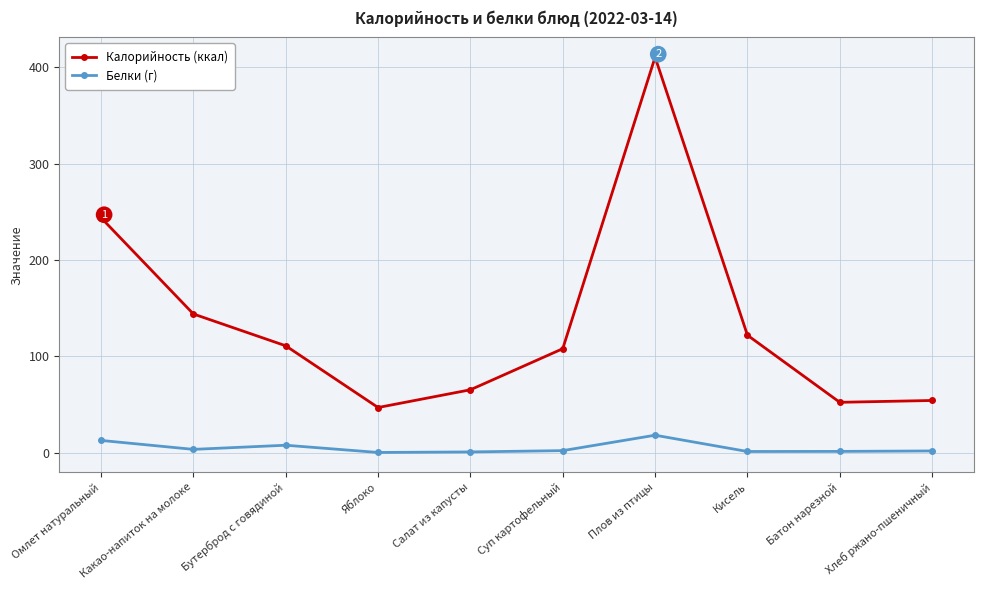

What is the difference between the Калорийность (ккал) values at Яблоко and Плов из птицы?

363.3